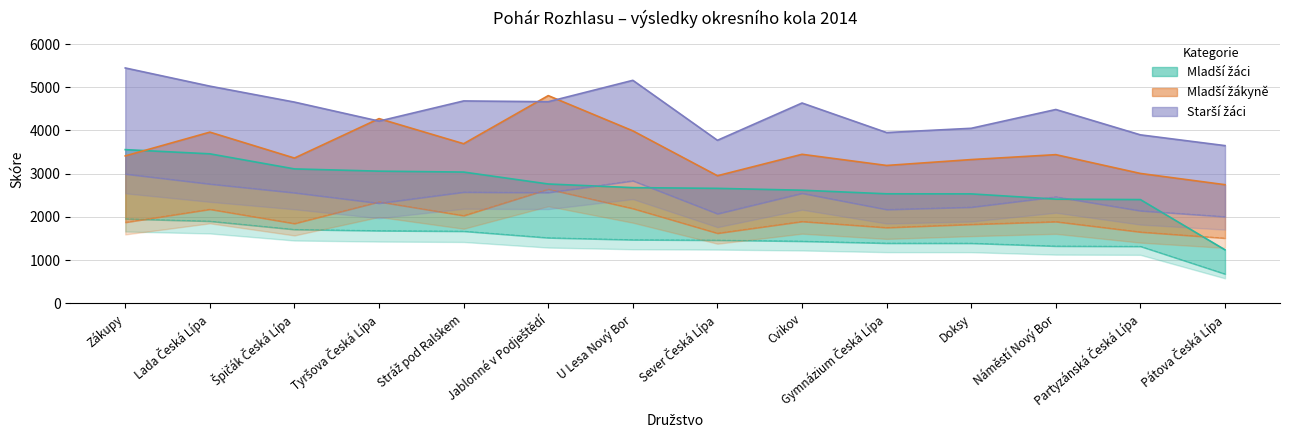

Rank the series by their average value, from highest to lowest.

Starší žáci, Mladší žákyně, Mladší žáci